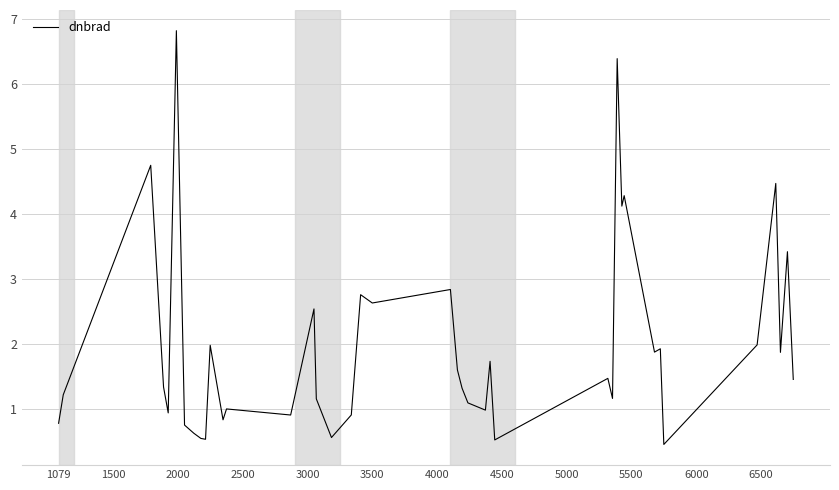

What is the difference between the maximum and minimum values?

6.4